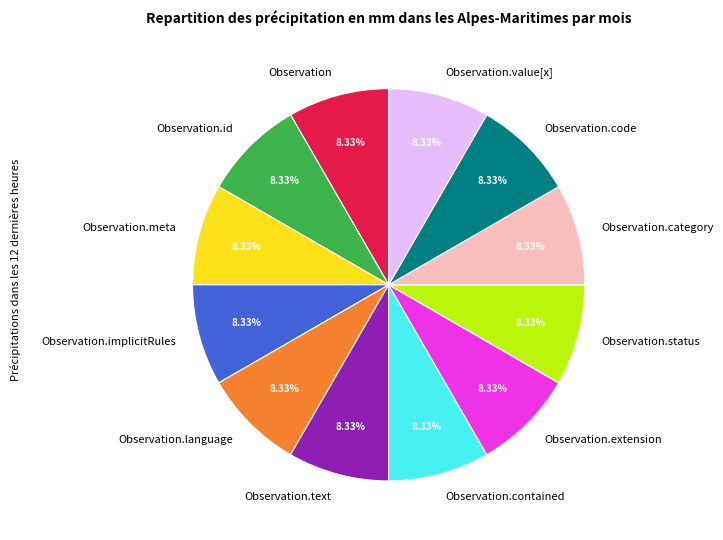

Do Observation.meta and Observation.status together represent more than half of the pie?

No